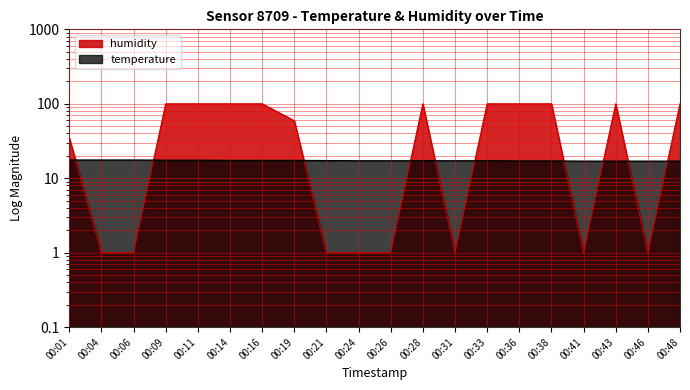

What is the difference between the temperature values at 00:46 and 00:24?

0.2